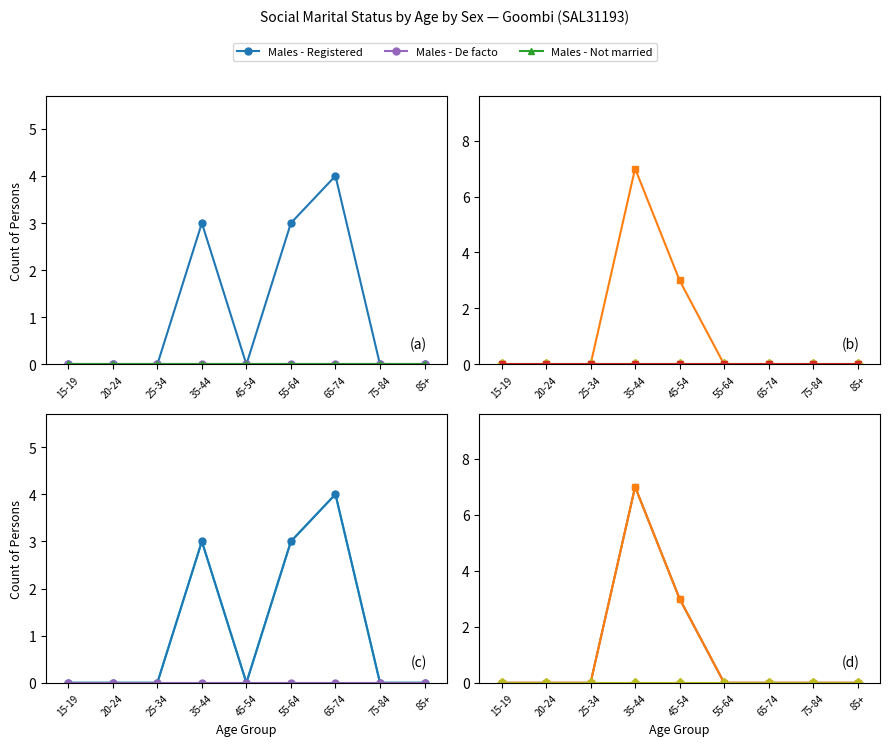

At which label does Males - Total reach its minimum?

15-19